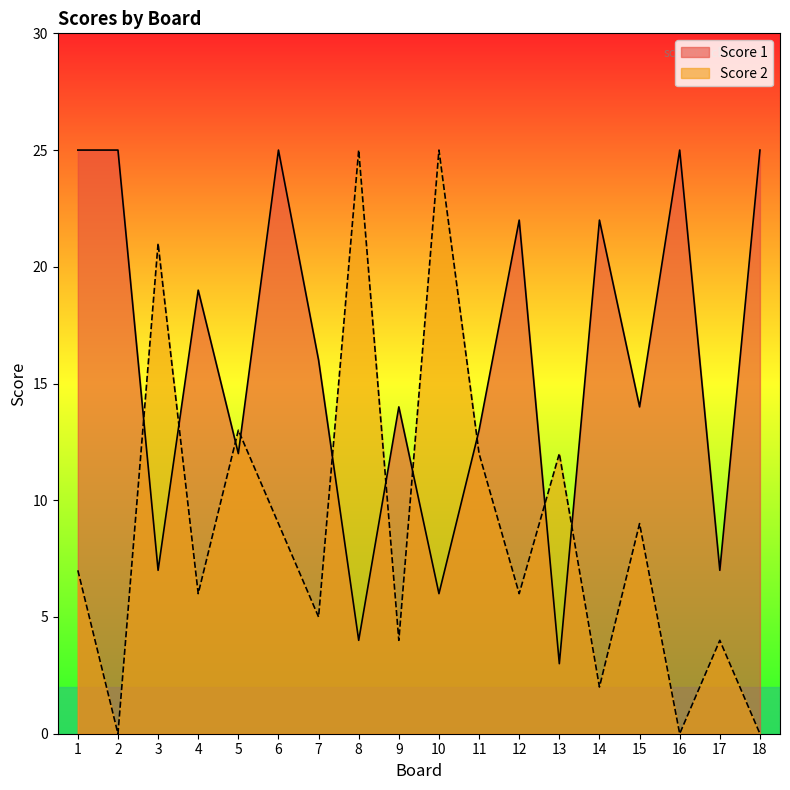

Which series has the widest spread of values?

Score 2